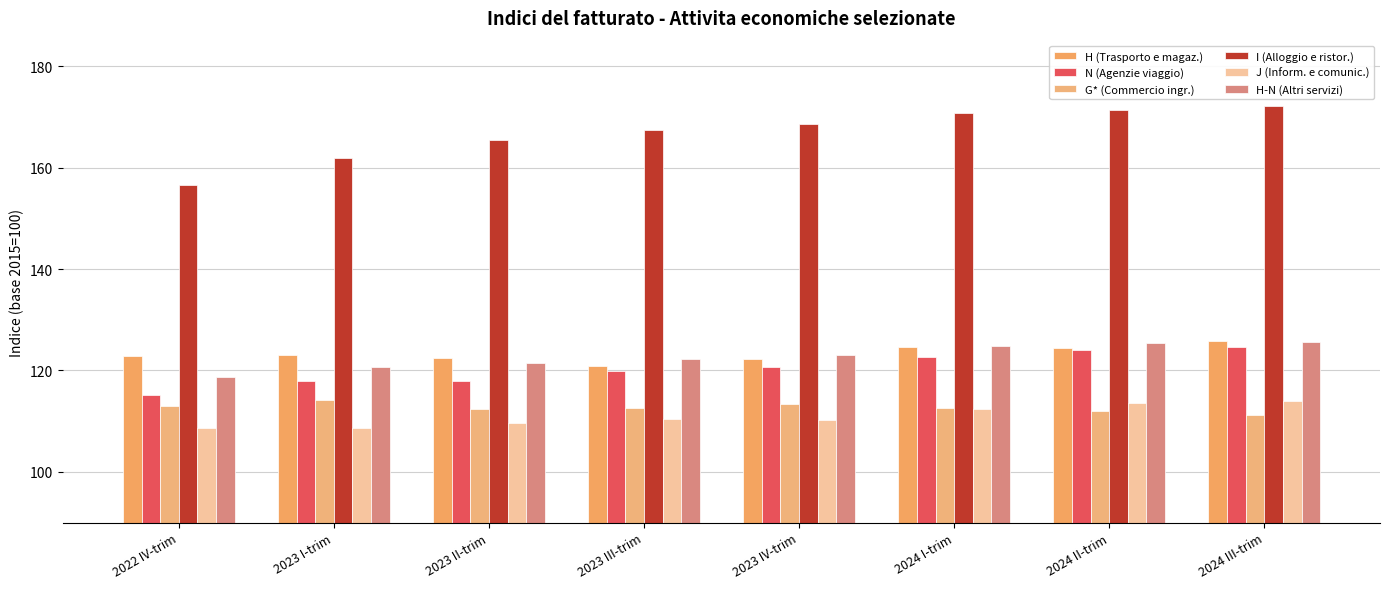

Is it true that I (Alloggio e ristor.) equals 171.4 at 2024 II-trim?

True